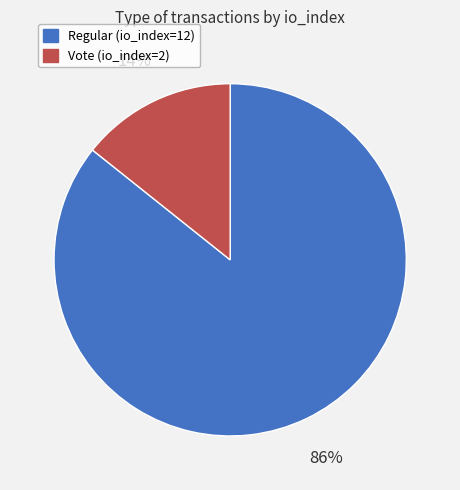

True or false: Regular (io_index=12) accounts for 73% of the total.

False